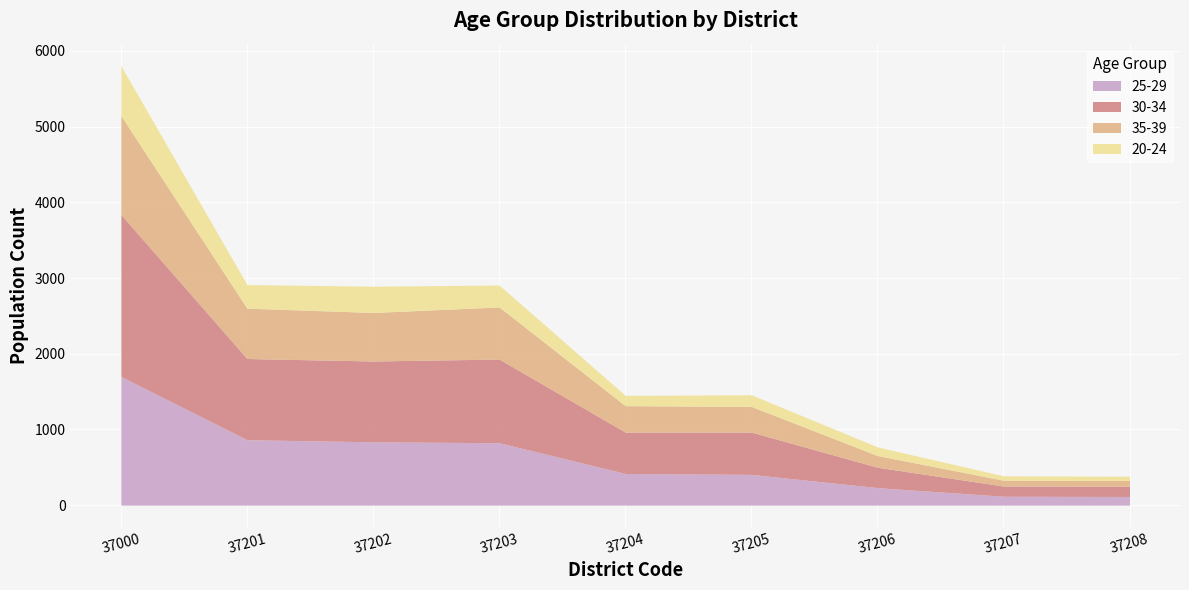

The 25-29 series shows 864 at 37201. True or false?

True